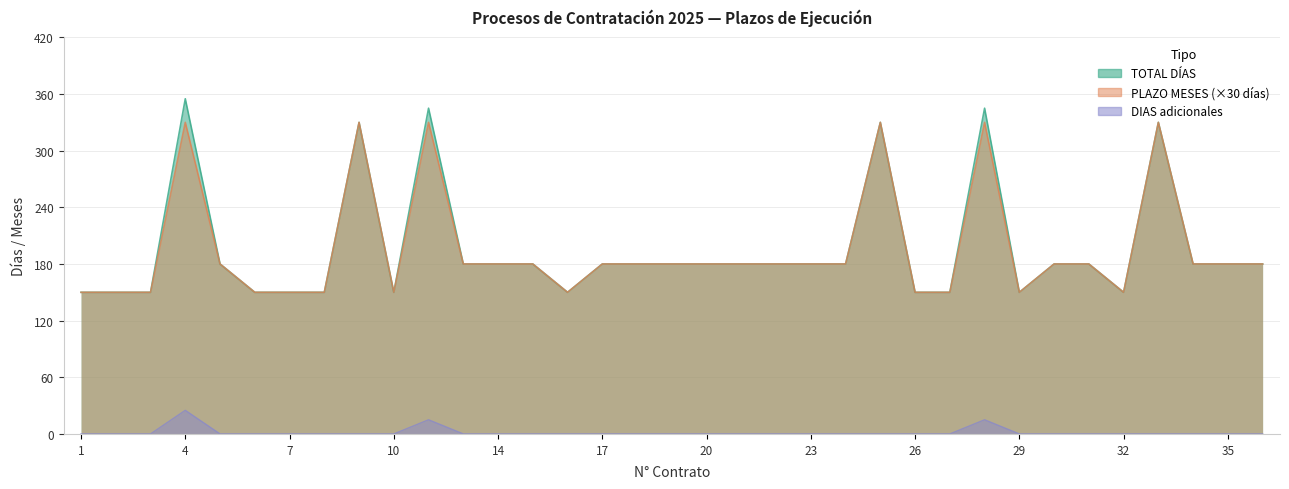

Rank the series by their maximum value, from lowest to highest.

DIAS, PLAZO MESES, TOTAL DÍAS